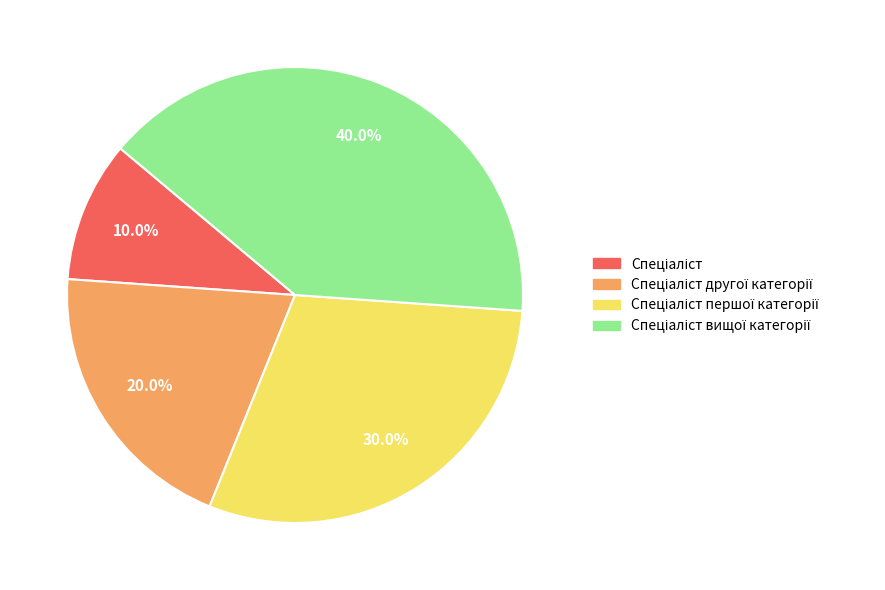

How many segments does this pie chart have?

4